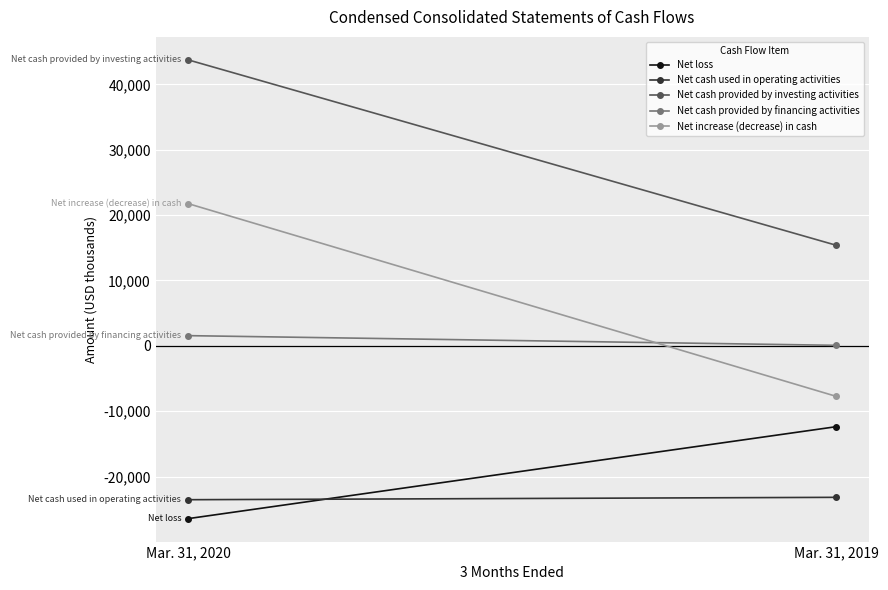

Which series has the widest spread of values?

Net increase (decrease) in cash